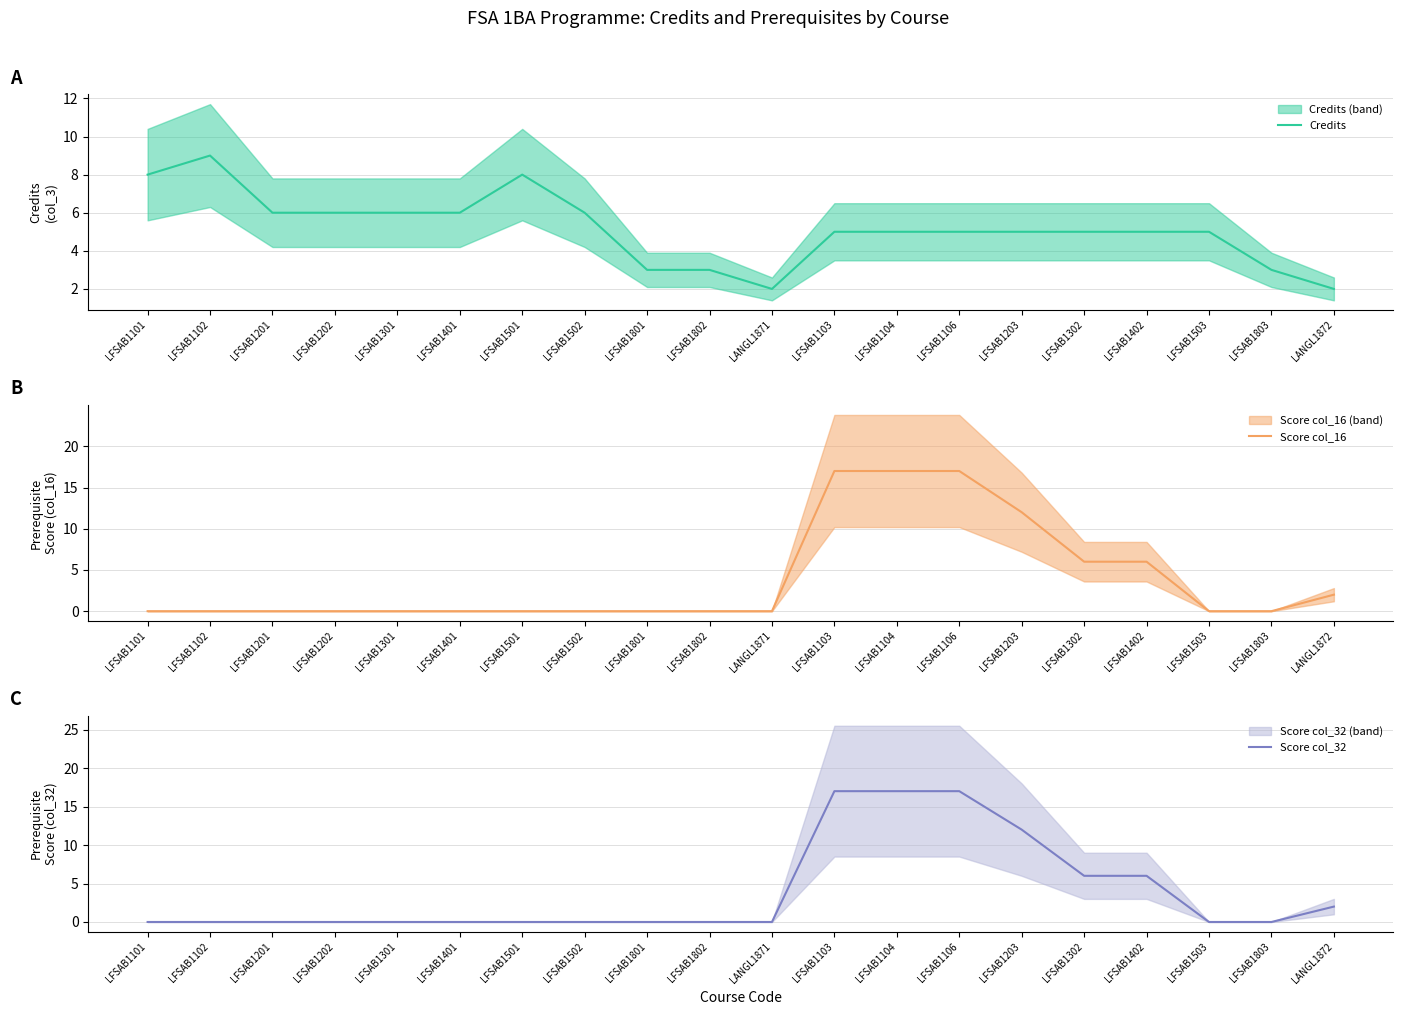

What is the difference between the highest and lowest values at LFSAB1801?

3